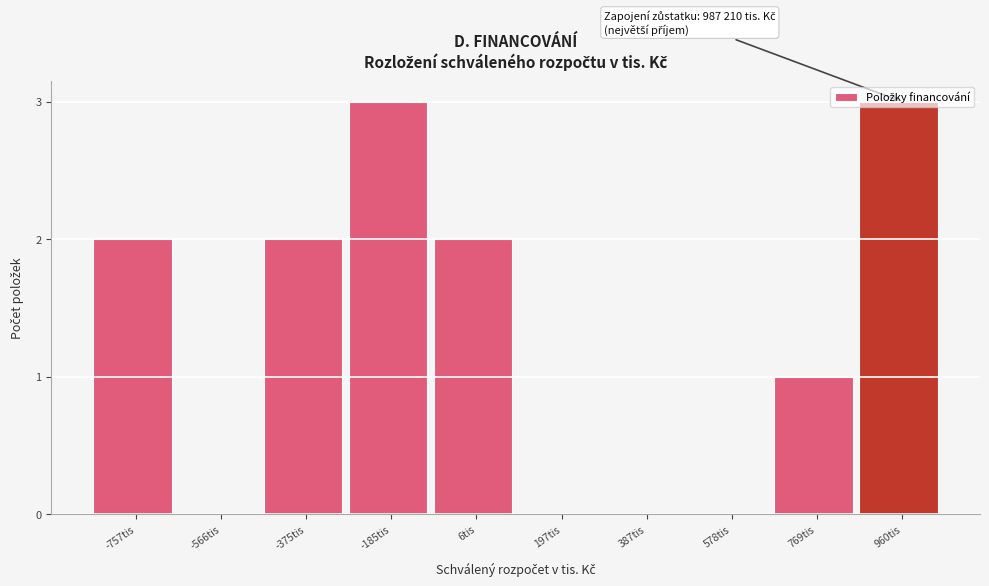

The value at 197tis is 1. True or false?

False